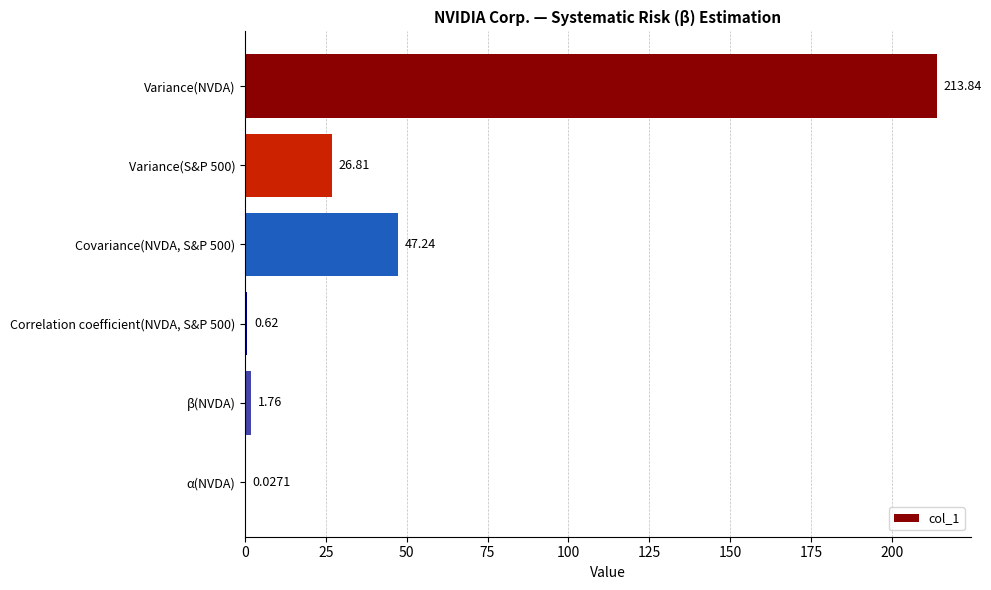

At which category does the chart reach its peak across all series?

Variance(NVDA)